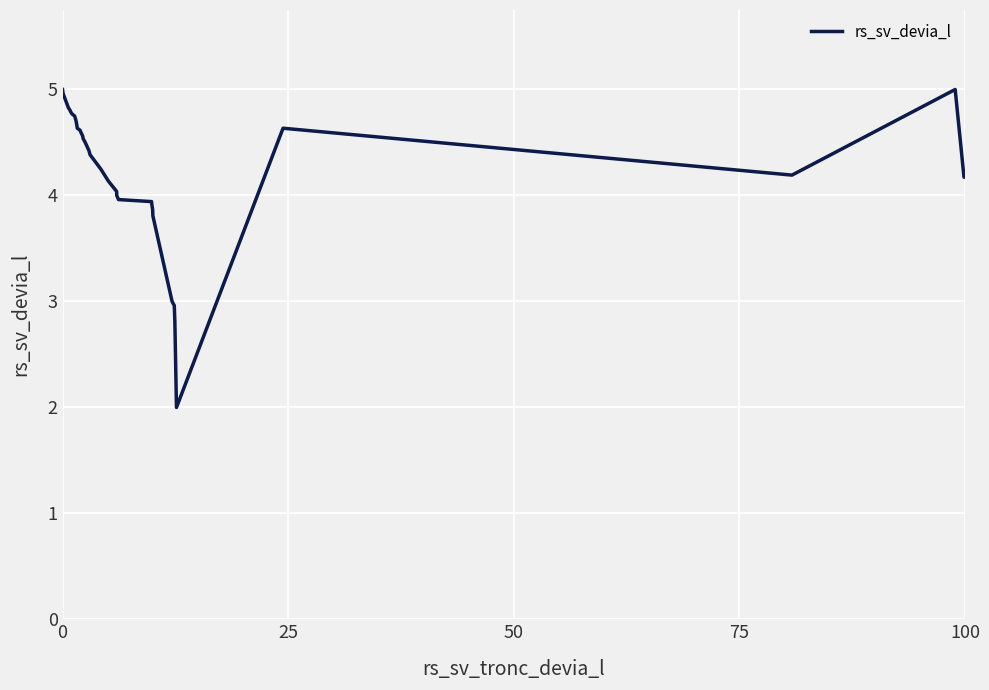

What is the difference between the maximum and minimum values?

3.0